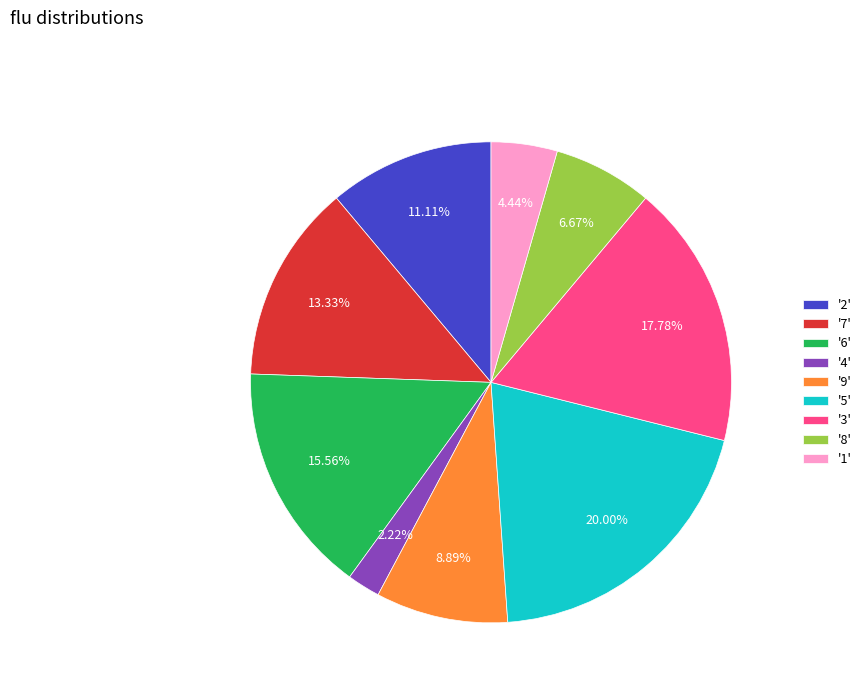

Does any single category account for the majority?

No